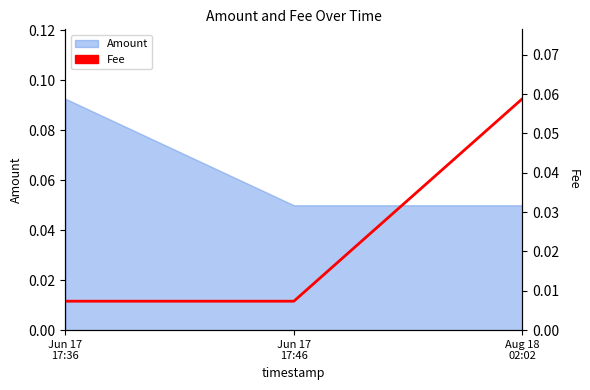

What is the label of the 3rd point from the right?

Jun 17
17:36